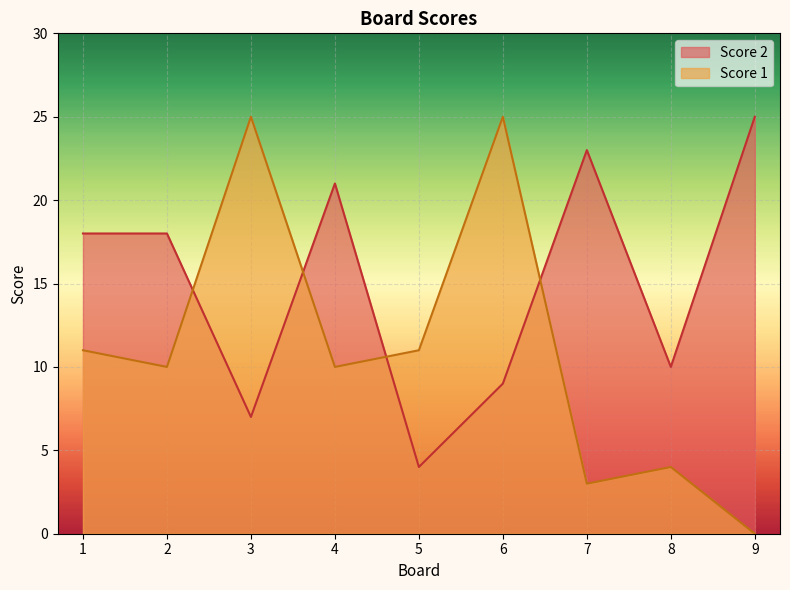

What is the difference between the highest and lowest values at 8?

6